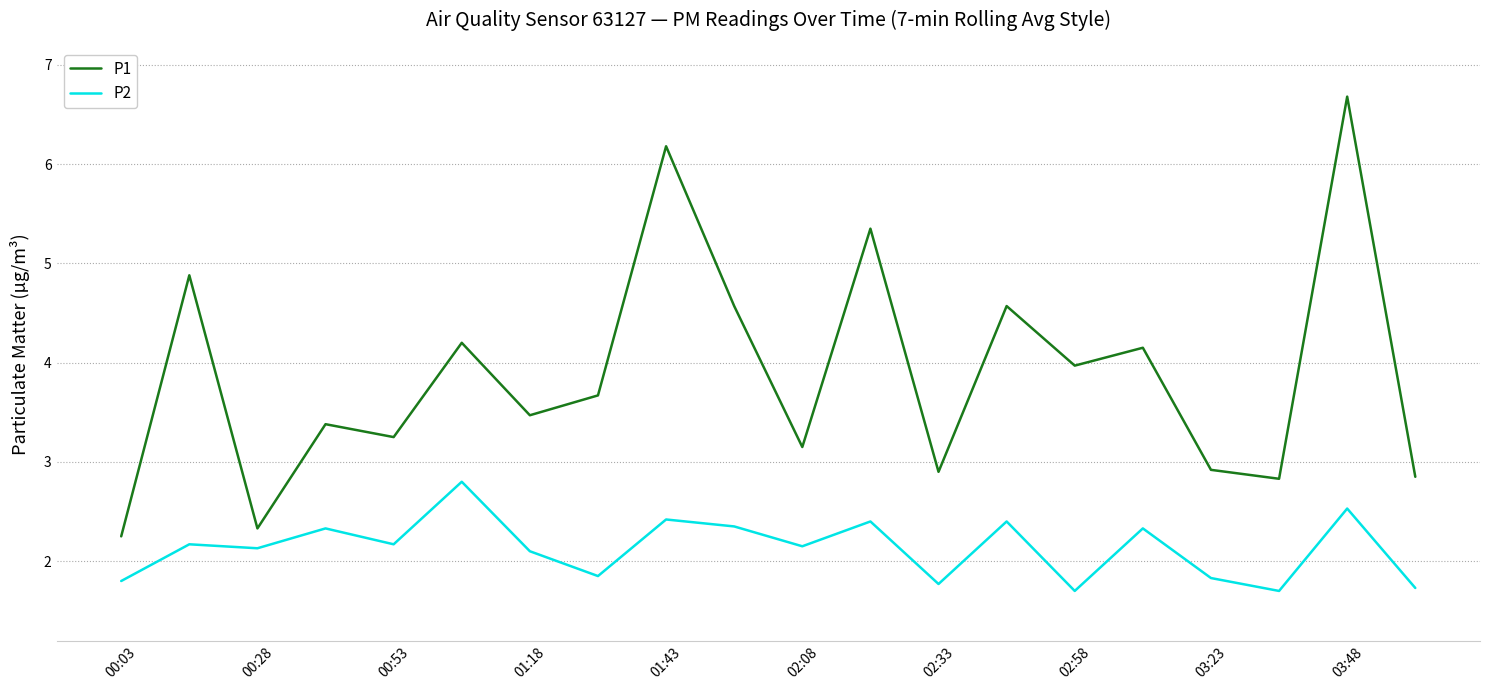

Count the number of categories in the chart.

20